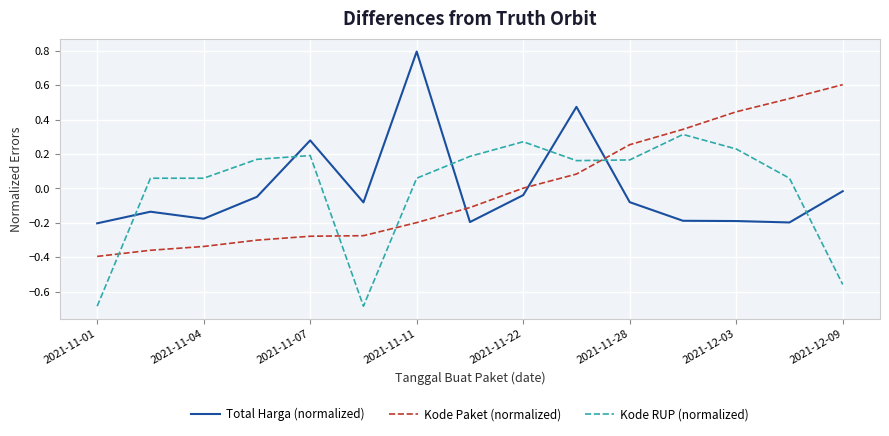

True or false: Kode Paket (normalized) and Kode RUP (normalized) cross at least once.

True